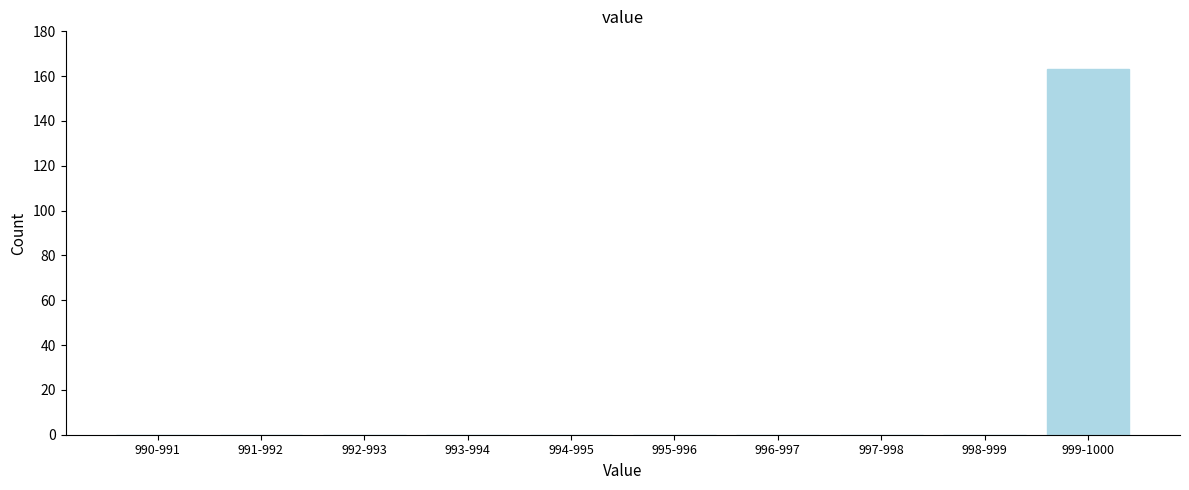

Reading left to right, what are all the values shown in this chart?

990-991=0	991-992=0	992-993=0	993-994=0	994-995=0	995-996=0	996-997=0	997-998=0	998-999=0	999-1000=163